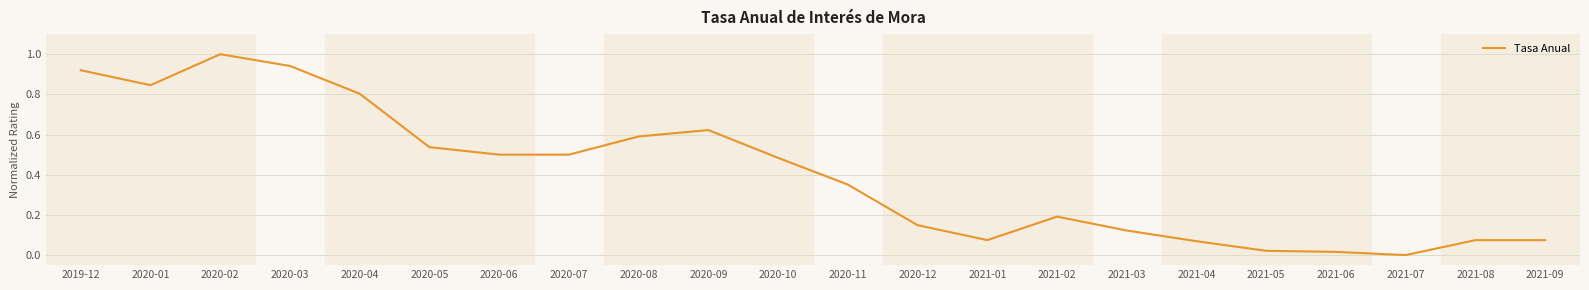

What position from the right is 2020-01?

21